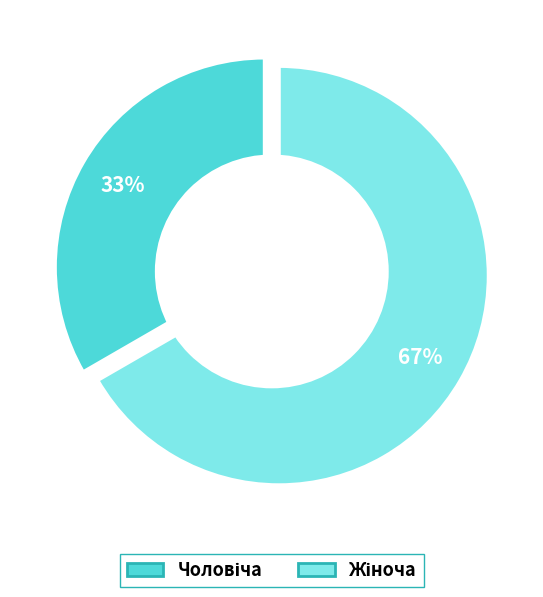

Count the number of slices in the pie.

2